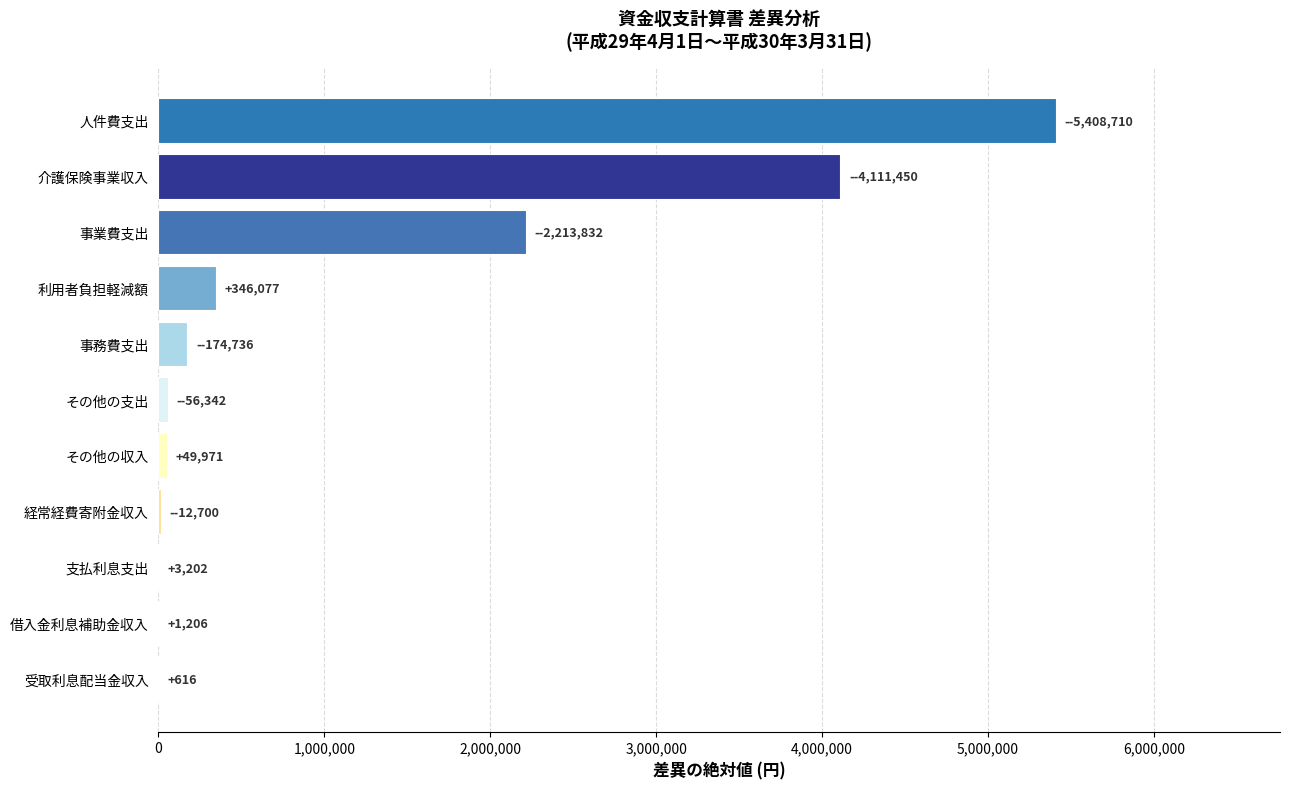

Is it true that the value at 事業費支出 is 2213832?

True